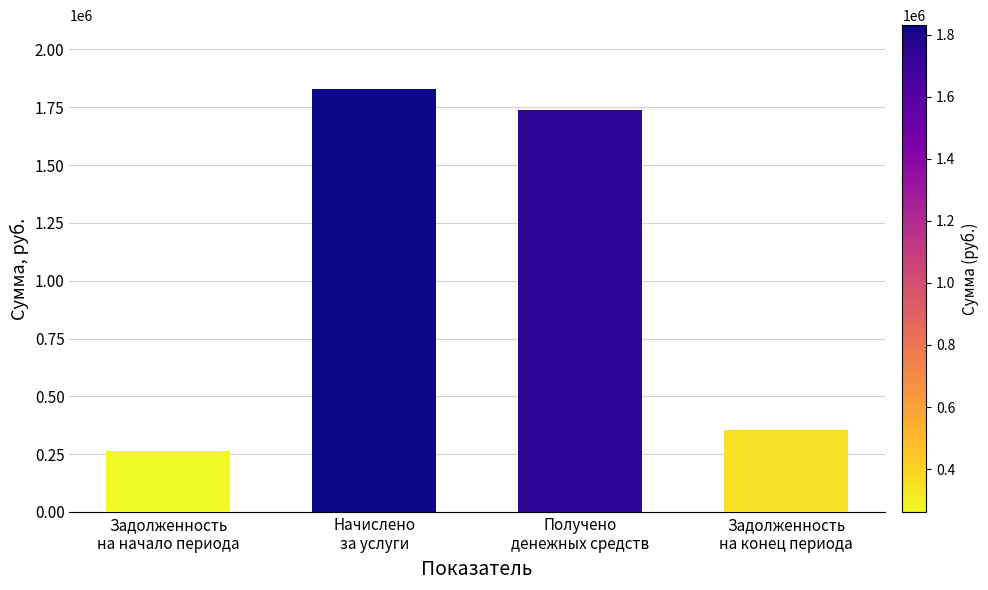

What position from the right is Задолженность
на начало периода?

4